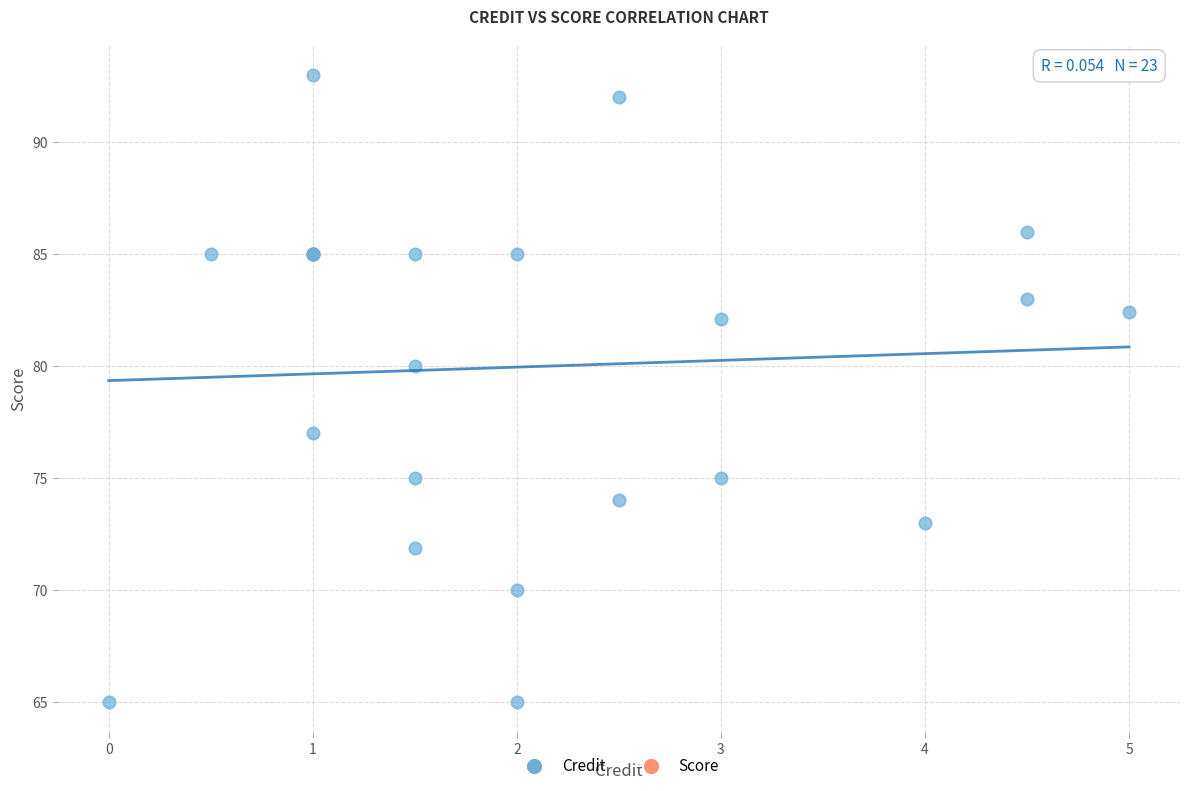

What Y value in the scatter plot is closest to 79?

80.0